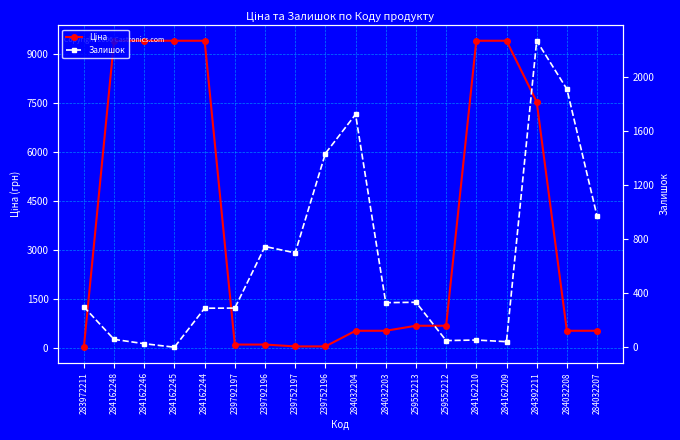

List the series in order of their peak value, highest first.

Ціна, Залишок